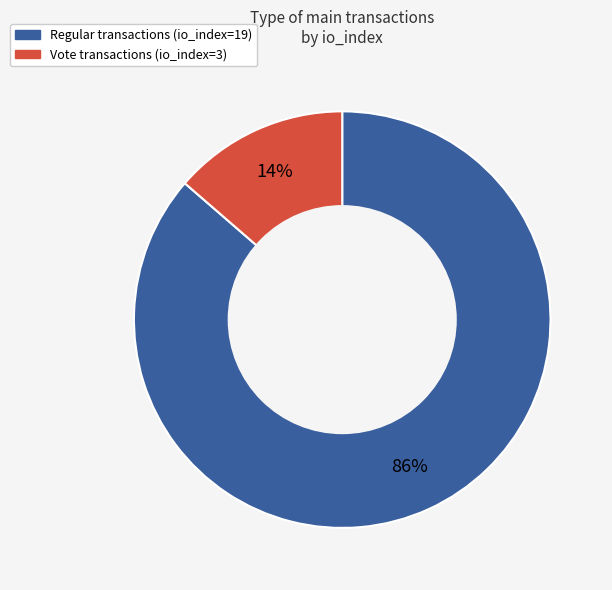

Does any single category account for the majority?

Yes